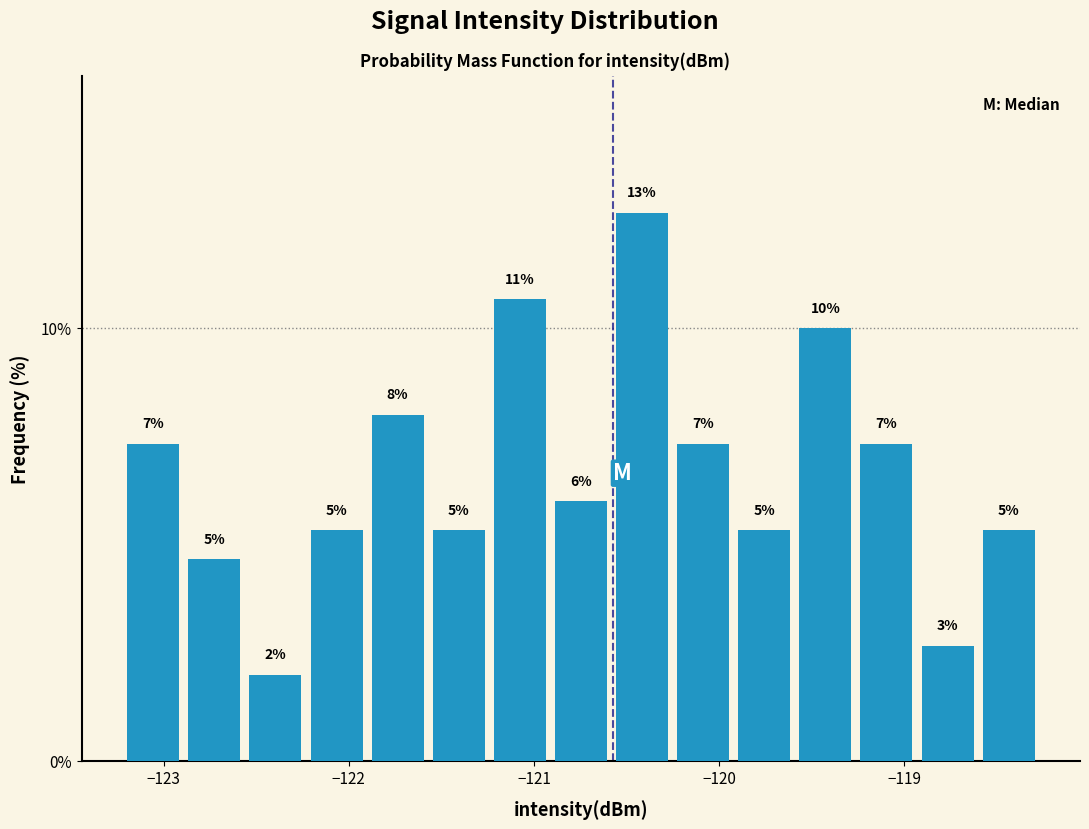

Read against the x-axis, roughly where is the centre of the tallest bar?

-120.4